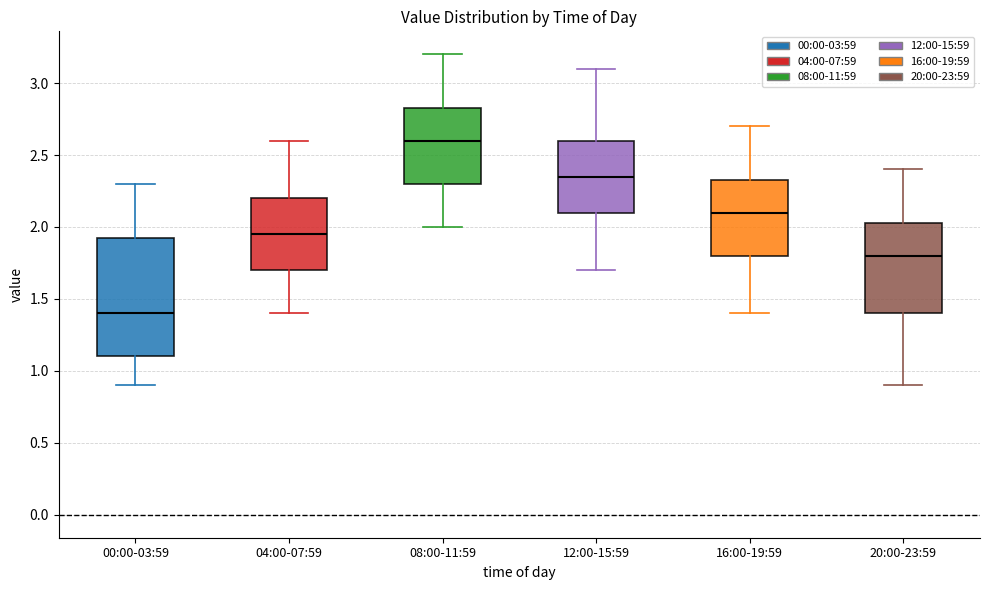

Reading left to right, transcribe this box plot: for each box, give where its median line is, the range the box spans, and where its two whiskers end, as read against the y-axis. The values are not printed on the chart, so give them approximately, as read against the axis.

00:00-03:59: median 1.40, box 1.10 to 1.95, whiskers 0.90 to 2.30
04:00-07:59: median 1.95, box 1.70 to 2.20, whiskers 1.40 to 2.60
08:00-11:59: median 2.60, box 2.30 to 2.85, whiskers 2.00 to 3.20
12:00-15:59: median 2.35, box 2.10 to 2.60, whiskers 1.70 to 3.10
16:00-19:59: median 2.10, box 1.80 to 2.35, whiskers 1.40 to 2.70
20:00-23:59: median 1.80, box 1.40 to 2.05, whiskers 0.90 to 2.40